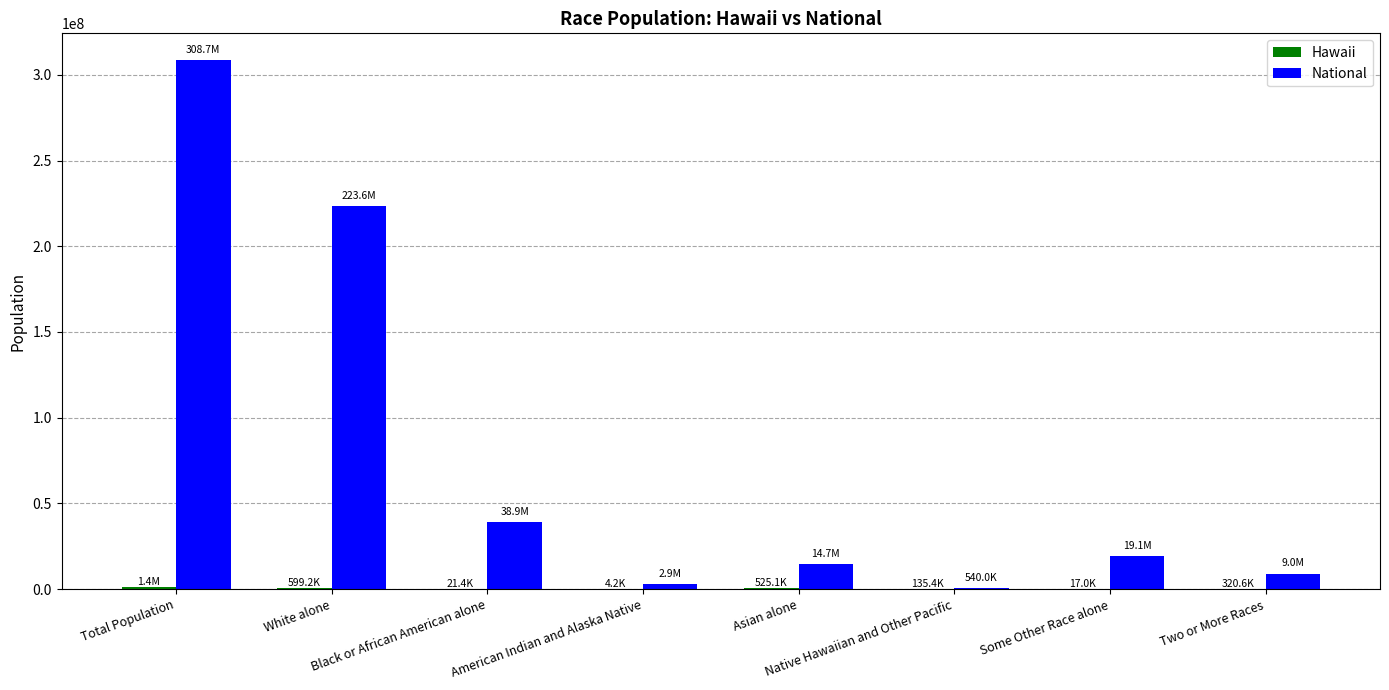

What is the approximate value of National at Total Population, to the nearest 100?

308745500